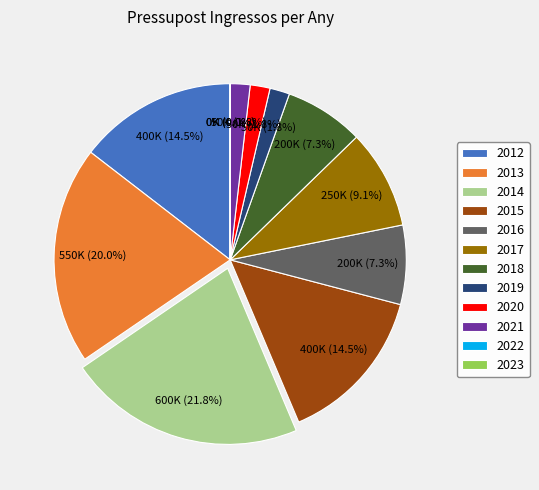

To the nearest percent, what is the difference between the 2021 and 2013 slice percentages?

18%